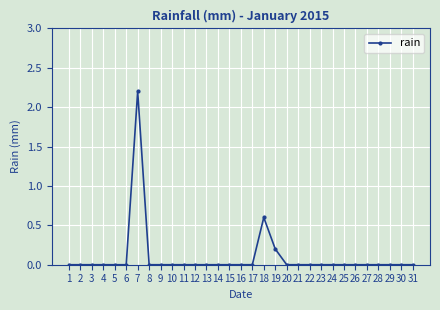

Reading left to right, what are all the values shown in this chart?

0.0	0.0	0.0	0.0	0.0	0.0	2.2	0.0	0.0	0.0	0.0	0.0	0.0	0.0	0.0	0.0	0.0	0.6	0.2	0.0	0.0	0.0	0.0	0.0	0.0	0.0	0.0	0.0	0.0	0.0	0.0